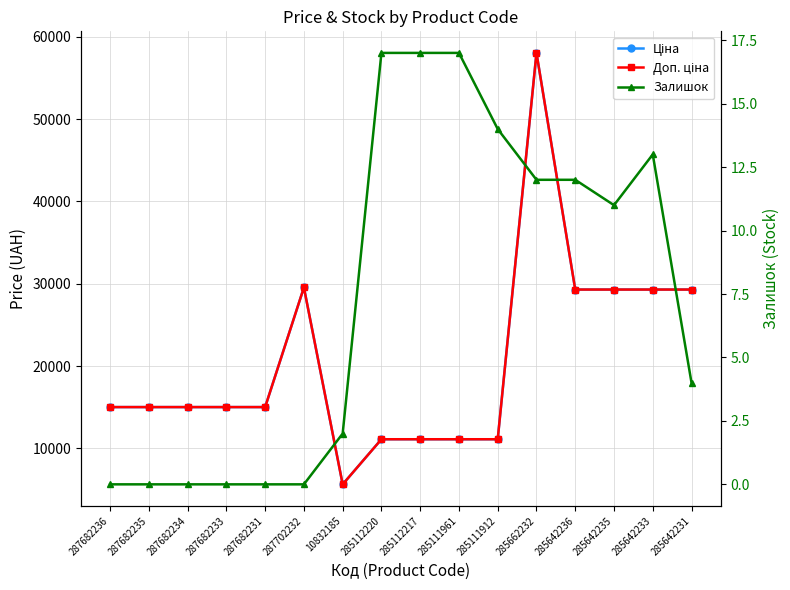

In Ціна, how many points are lower than both neighbors (excluding endpoints)?

1